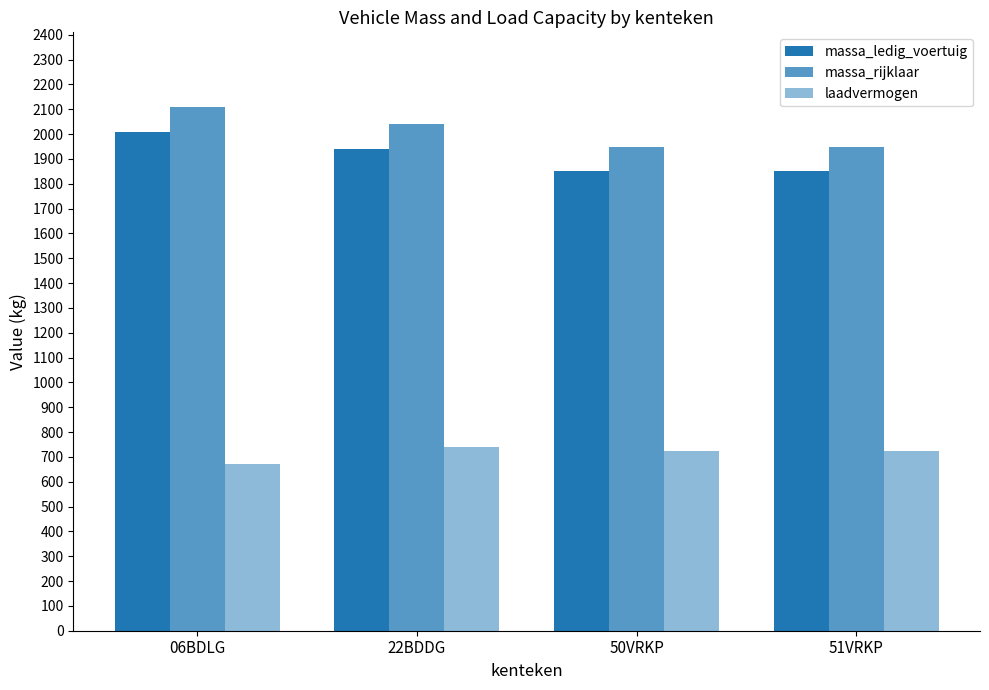

How many bars are there in each group?

3